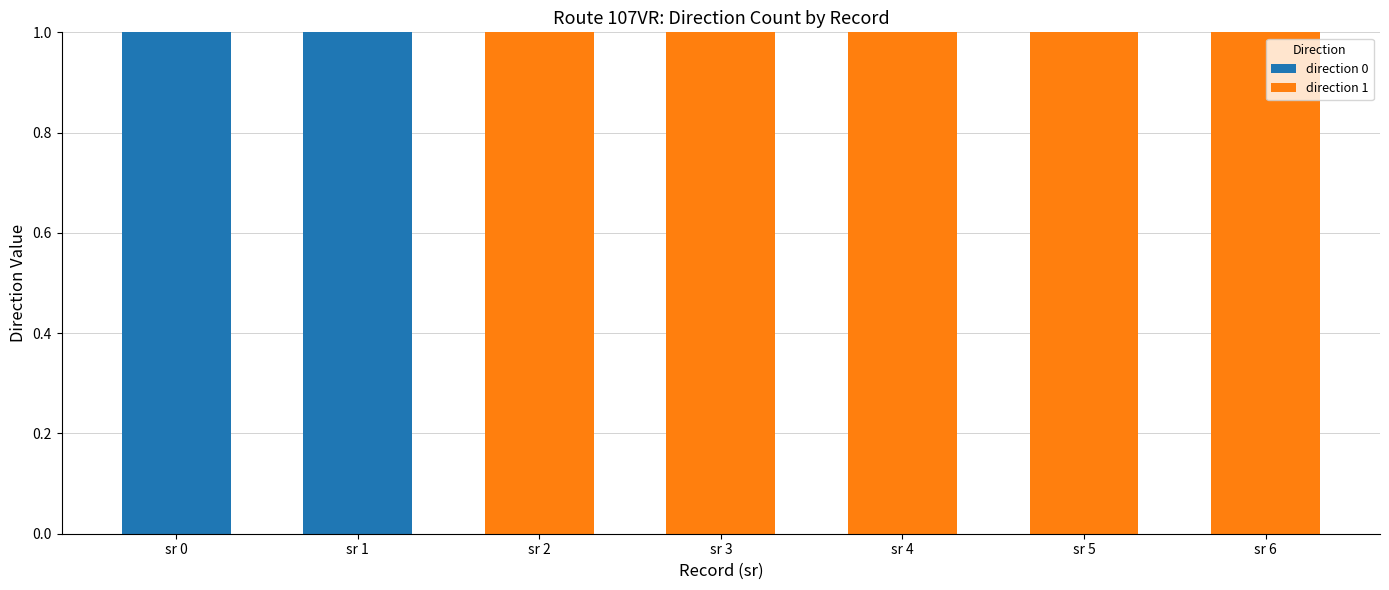

Reading left to right, transcribe the values for direction 0.

sr 0=1	sr 1=1	sr 2=0	sr 3=0	sr 4=0	sr 5=0	sr 6=0